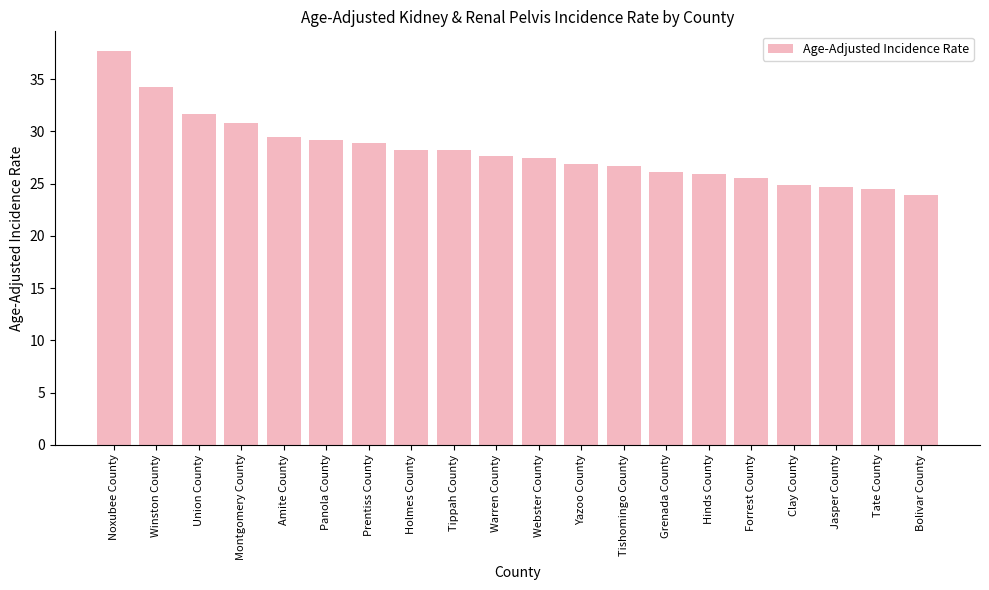

What is the change in value from Union County to Panola County?

-2.5